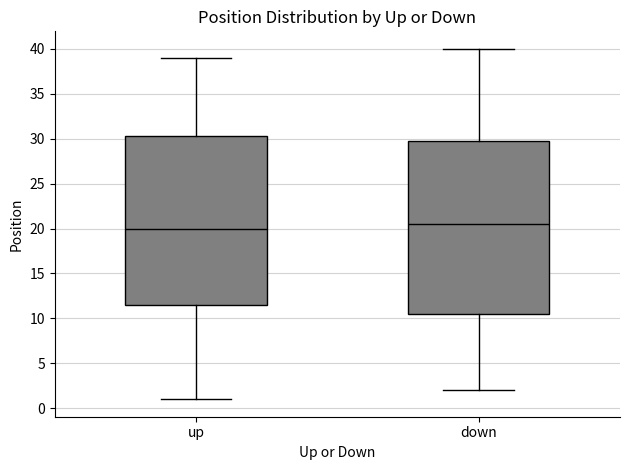

Which box has the highest median line?

down